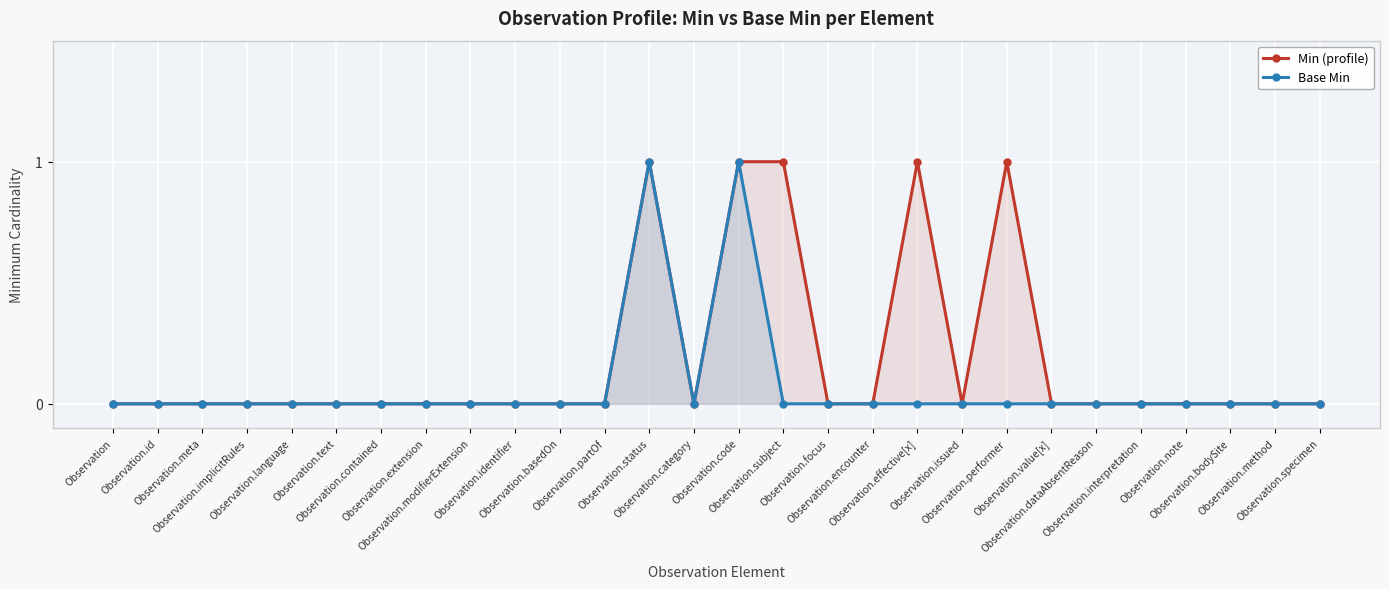

What is the sum of all Min (profile) values?

5